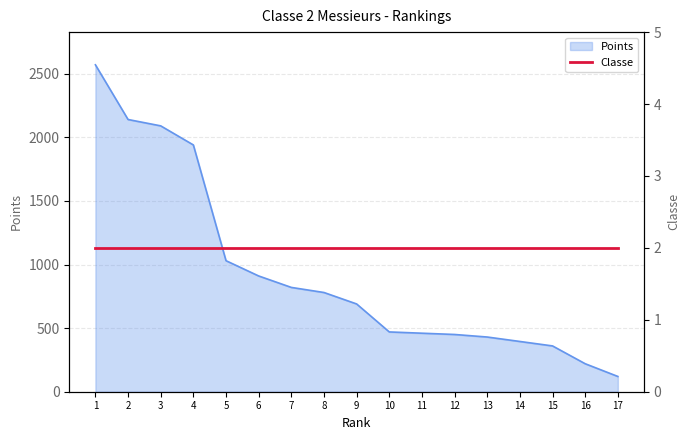

Reading left to right, transcribe all the data shown in this chart.

2570	2140	2090	1940	1030	910	820	780	690	470	460	450	430	395	360	220	120